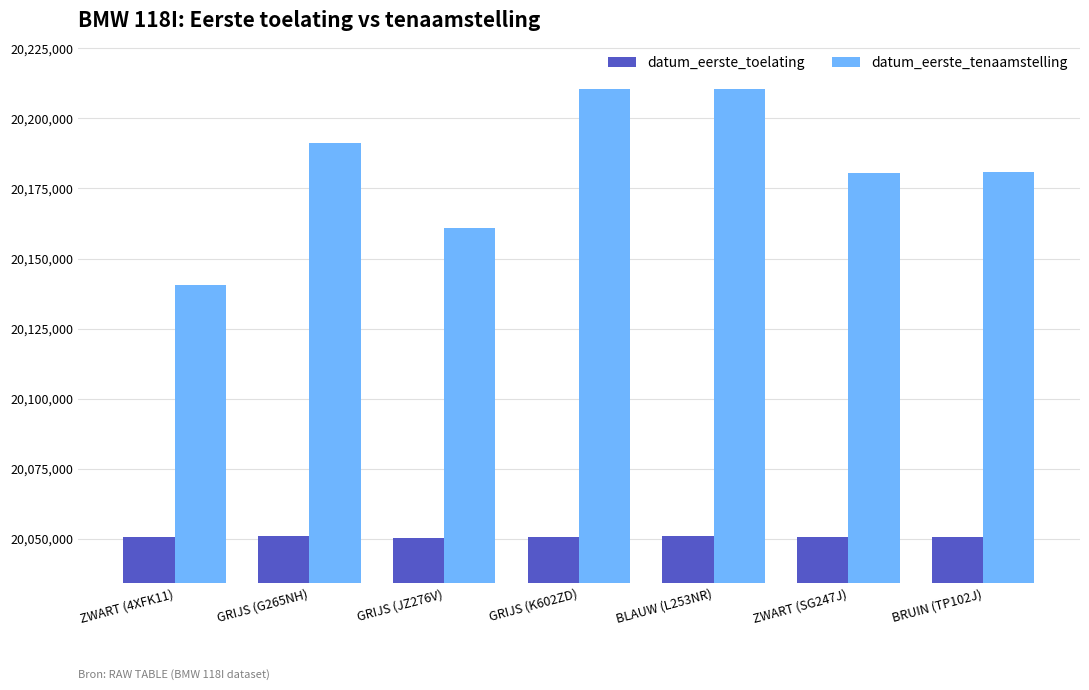

How many data points in datum_eerste_toelating are less than 20050715?

3